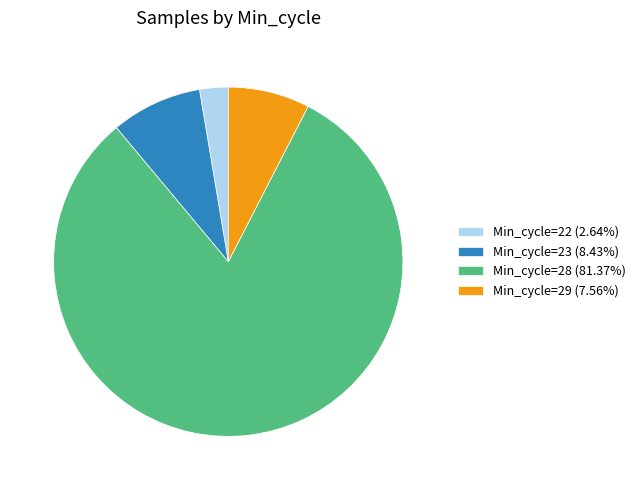

Is there a majority slice in this chart?

Yes